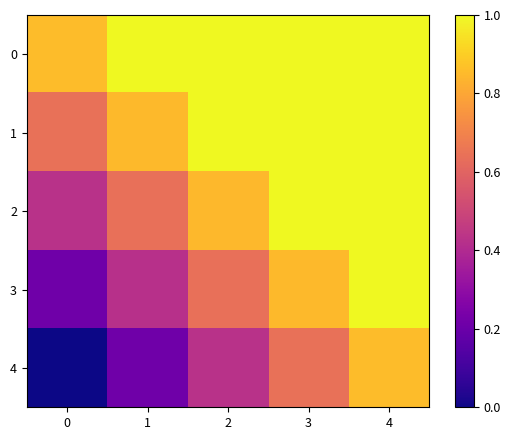

At how many categories does at least one series exceed 0?

5